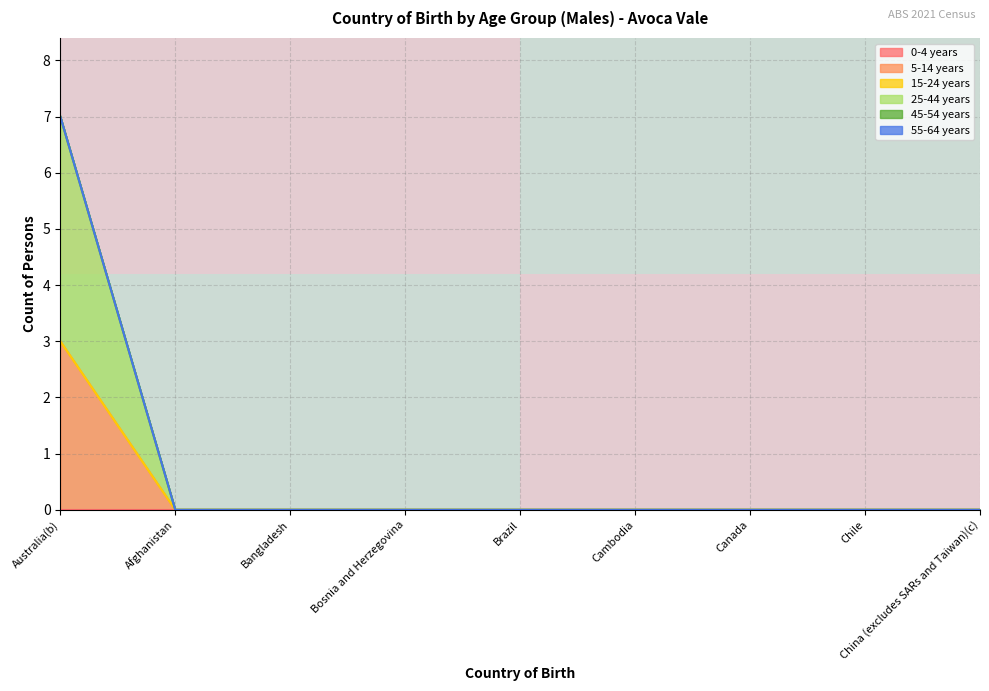

What is the highest value of the 5-14 years series?

3